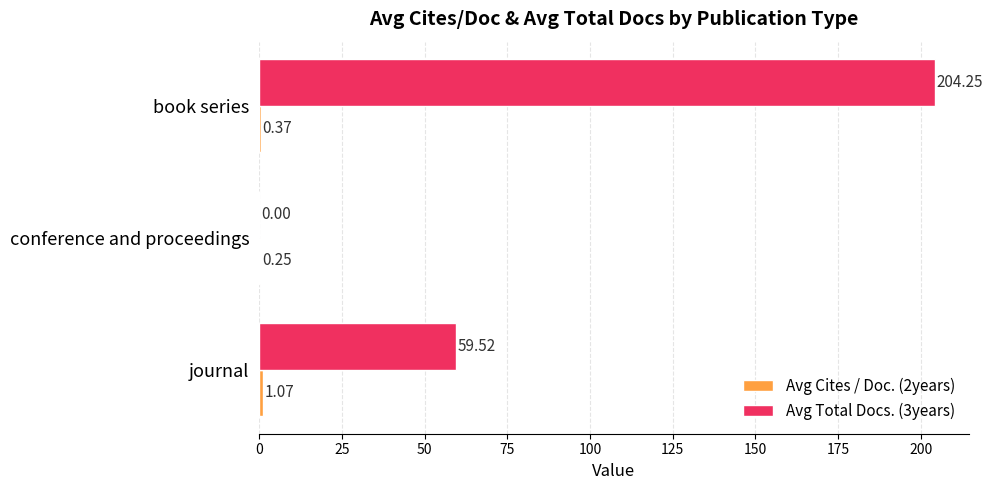

Between journal and book series, which series saw the biggest shift?

Avg Total Docs. (3years)